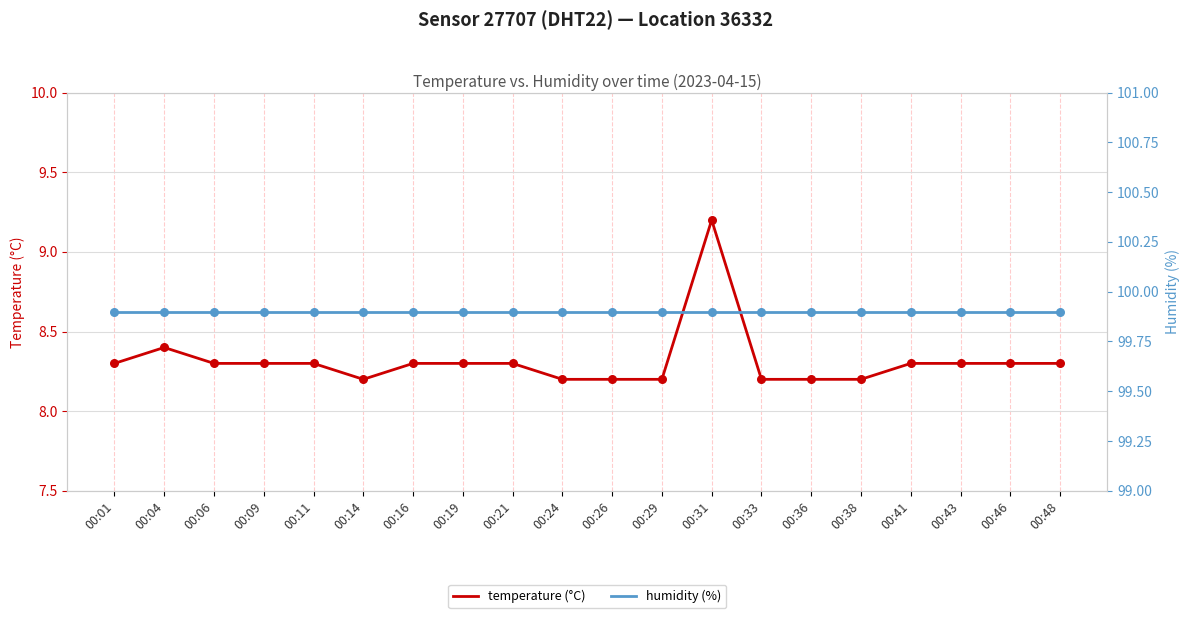

At which category is the sum across all series the highest?

00:31